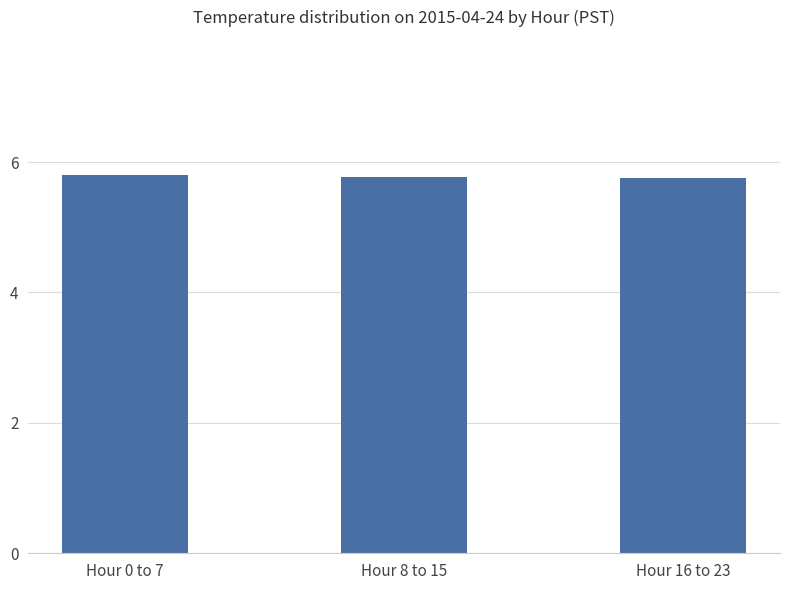

Reading left to right, list all the values displayed in this chart.

Hour 0 to 7=5.8	Hour 8 to 15=5.8	Hour 16 to 23=5.8